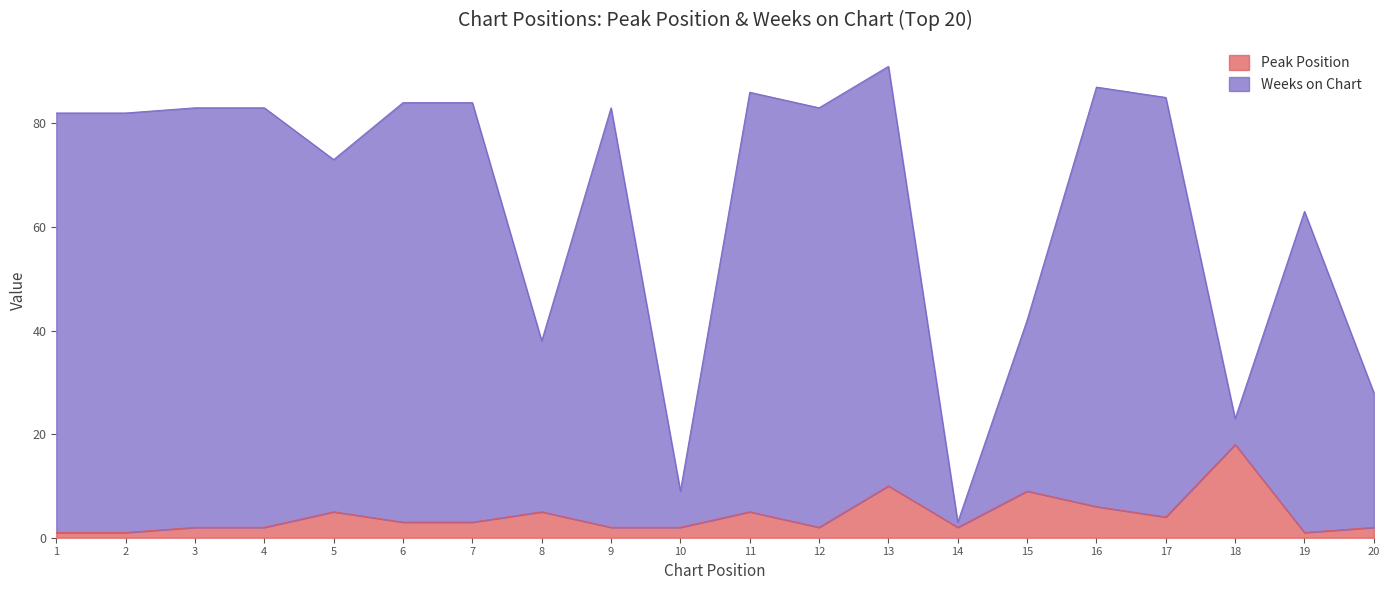

Is the value of Weeks on Chart at 8 greater than the value of Peak Position at 8?

Yes